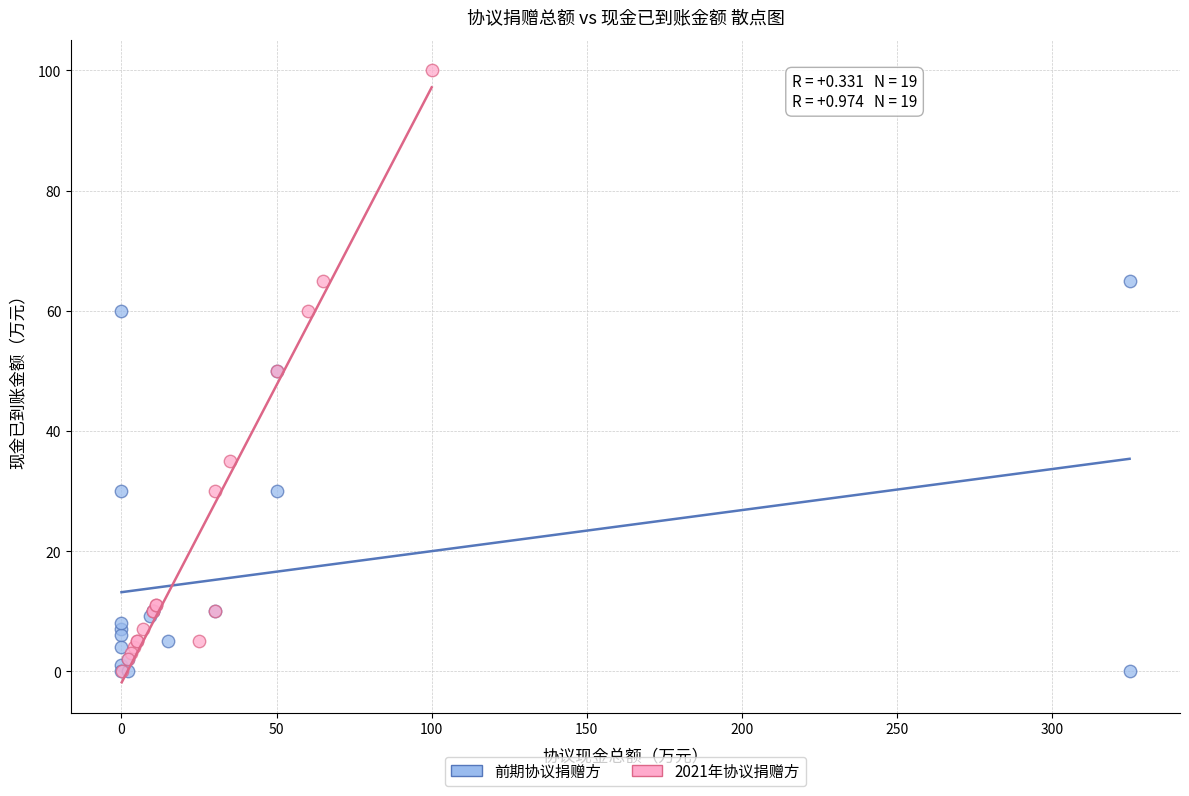

Which series has the largest Y range (max minus min)?

2021年协议捐赠方